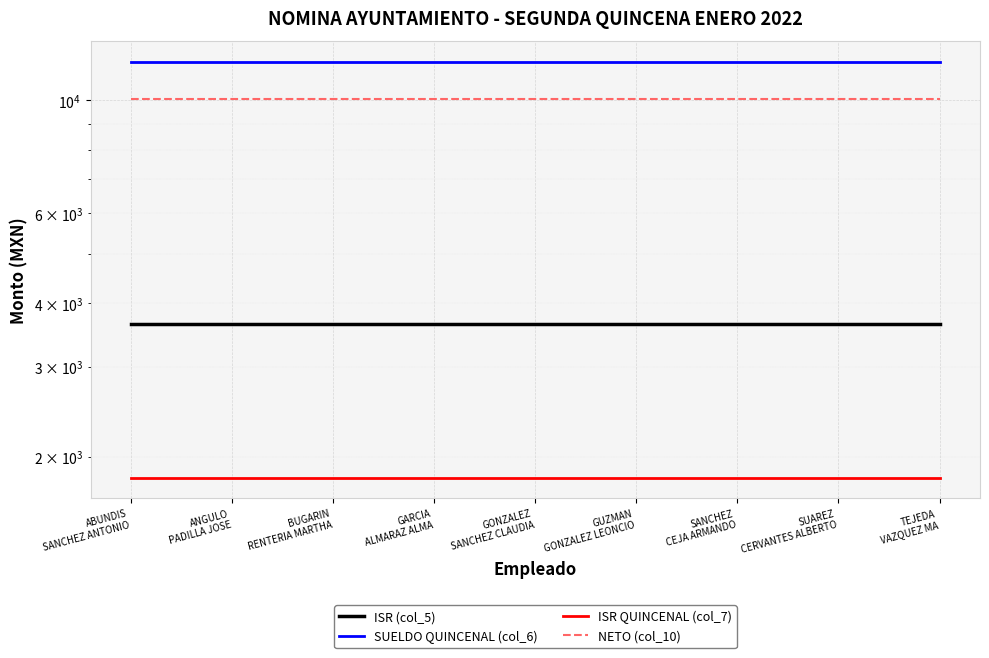

Reading left to right, transcribe all the data shown in this chart.

ISR (col_5): 3639.9	3639.9	3639.9	3639.9	3639.9	3639.9	3639.9	3639.9	3639.9
SUELDO QUINCENAL (col_6): 11893.8	11893.8	11893.8	11893.8	11893.8	11893.8	11893.8	11893.8	11893.8
ISR QUINCENAL (col_7): 1819.9	1819.9	1819.9	1819.9	1819.9	1819.9	1819.9	1819.9	1819.9
NETO (col_10): 10073.9	10073.9	10073.9	10073.9	10073.9	10073.9	10073.9	10073.9	10073.9